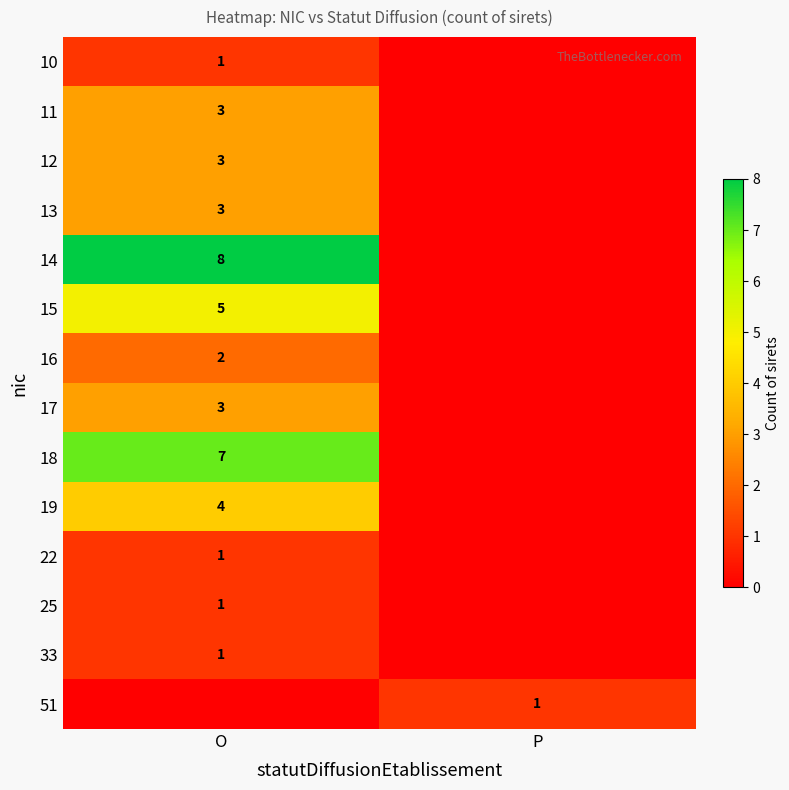

The 18 series shows 7 at O. True or false?

True